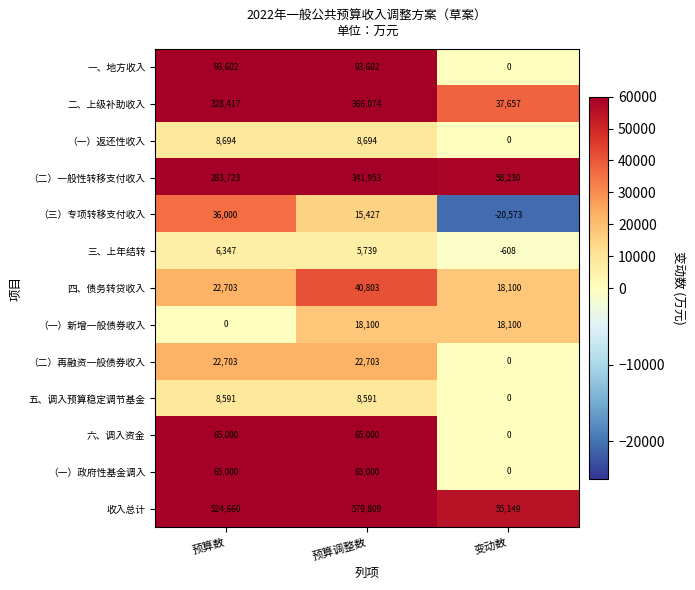

What is the smallest value displayed?

-20573